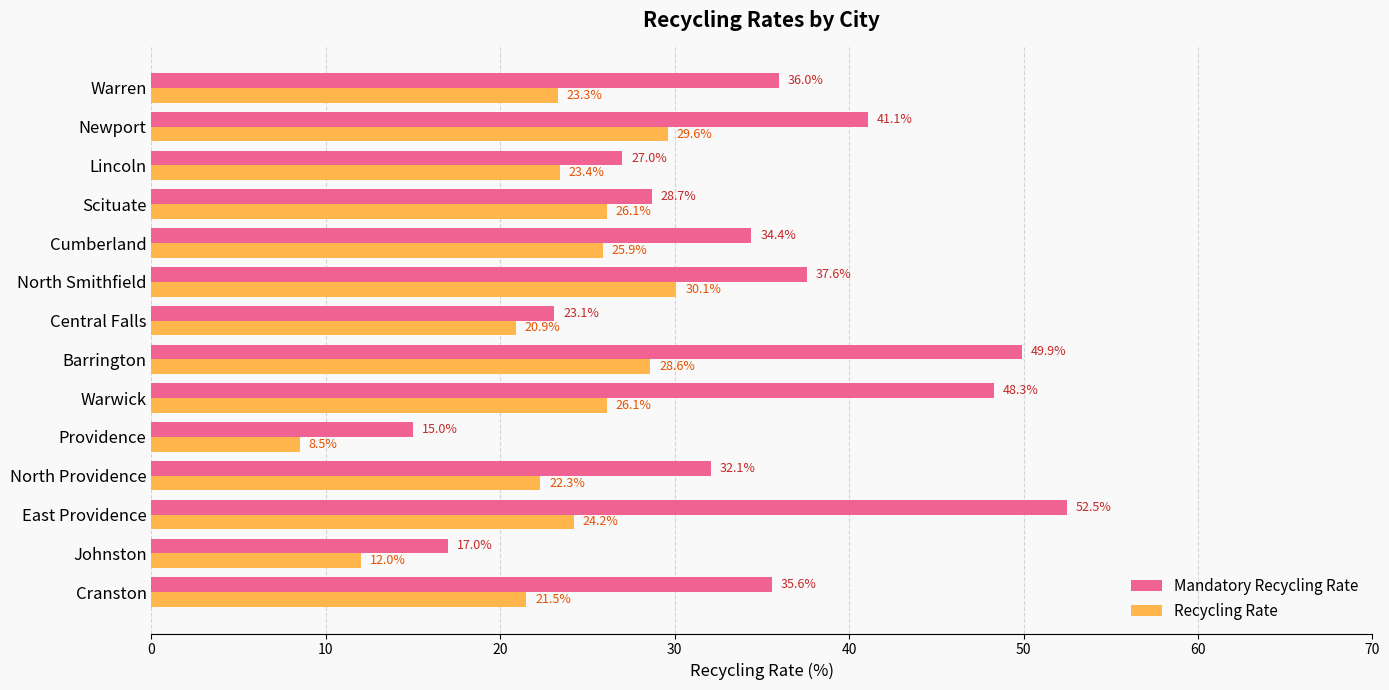

The Mandatory Recycling Rate series shows 61.4 at Cranston. True or false?

False